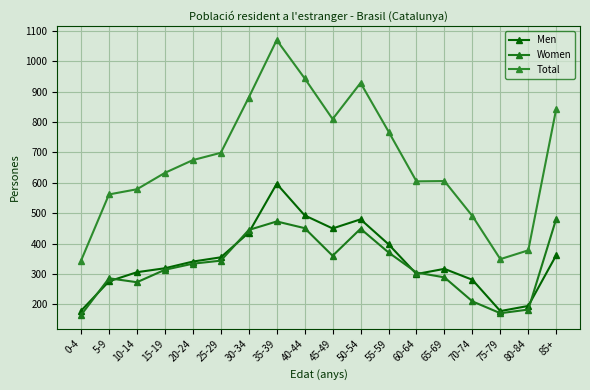

In Total, how many points are lower than both neighbors (excluding endpoints)?

3